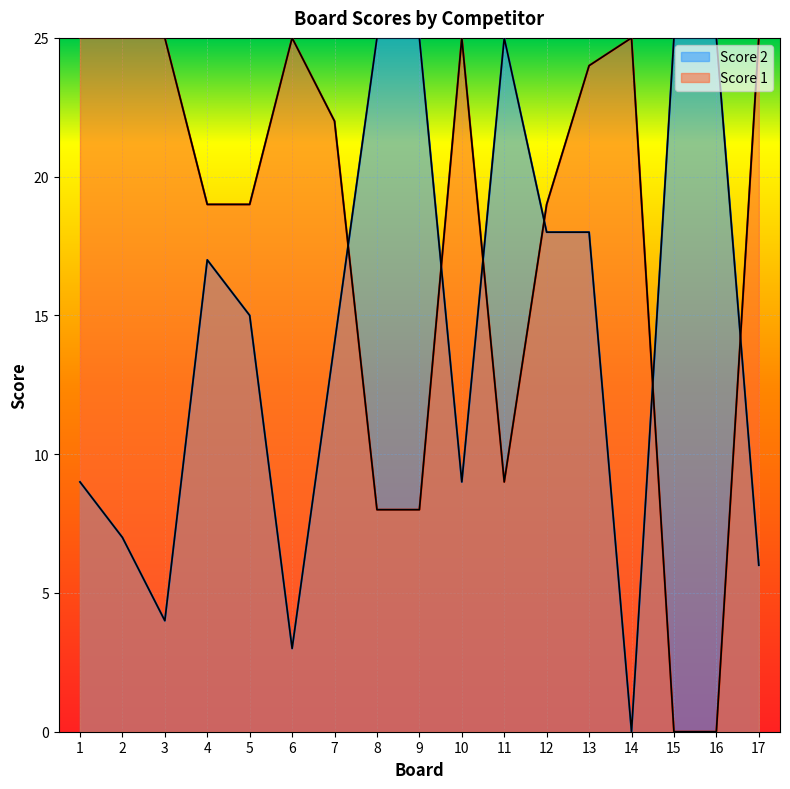

Does the chart display data point markers on the line(s)?

No